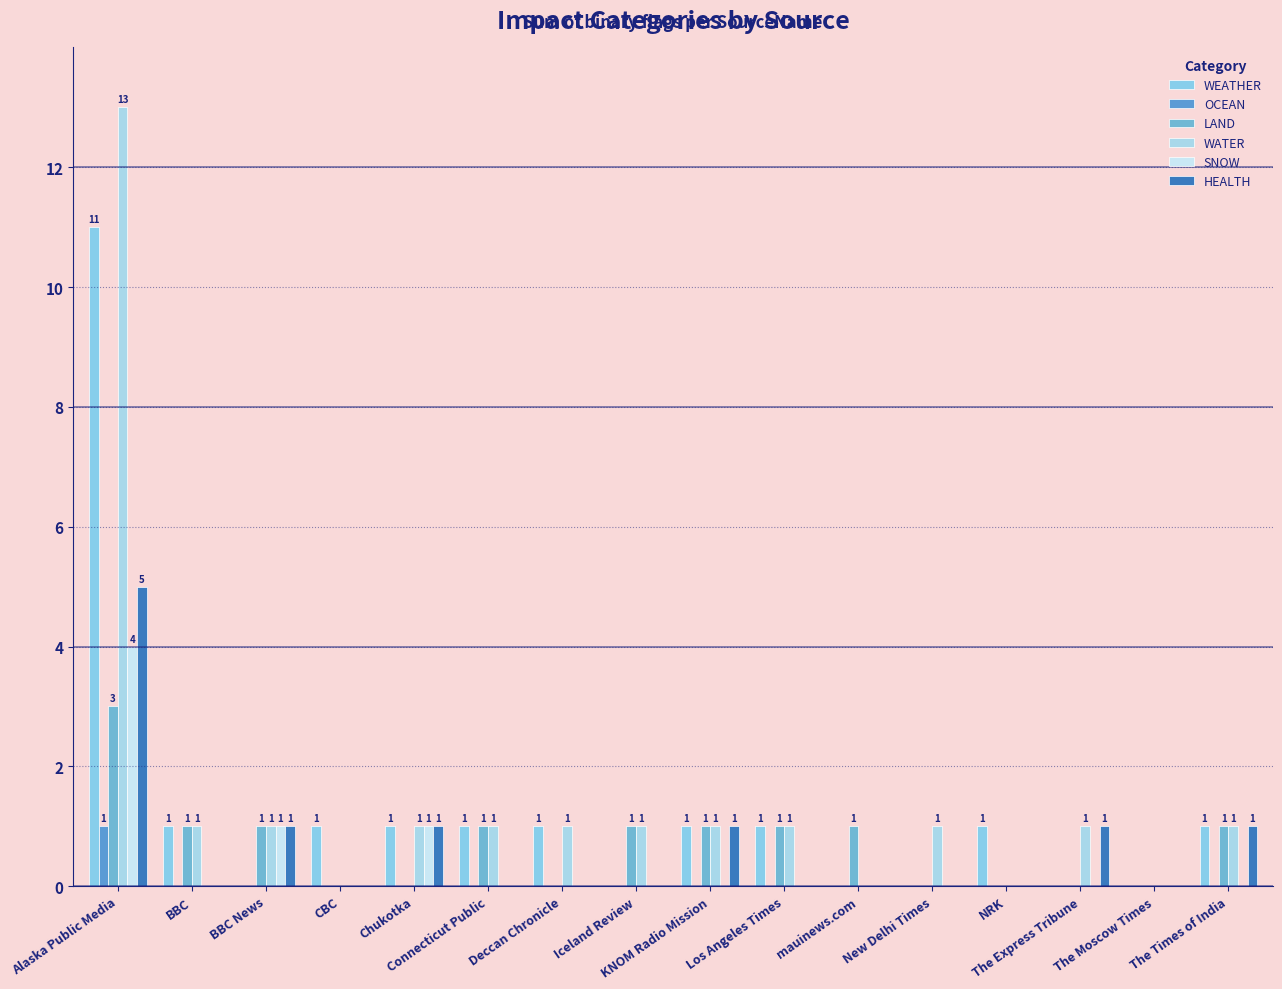

At Connecticut Public, list the series in order from largest to smallest.

WEATHER, LAND, WATER, OCEAN, SNOW, HEALTH